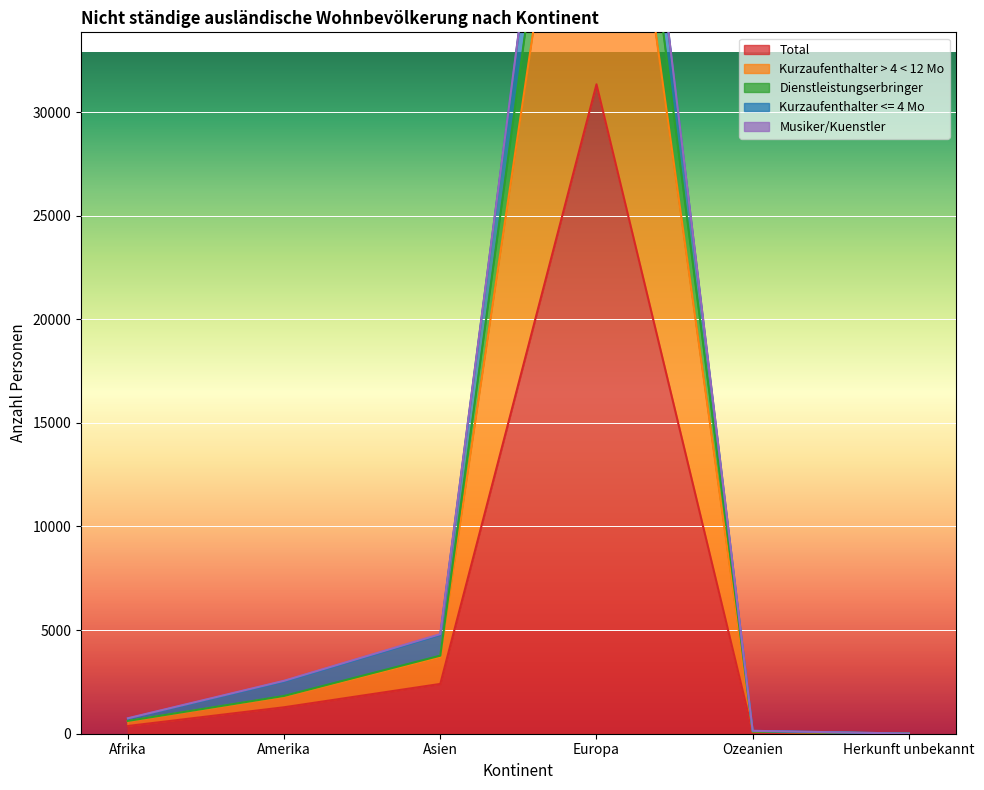

What is the value of the Total point at the 1st from the left?

373